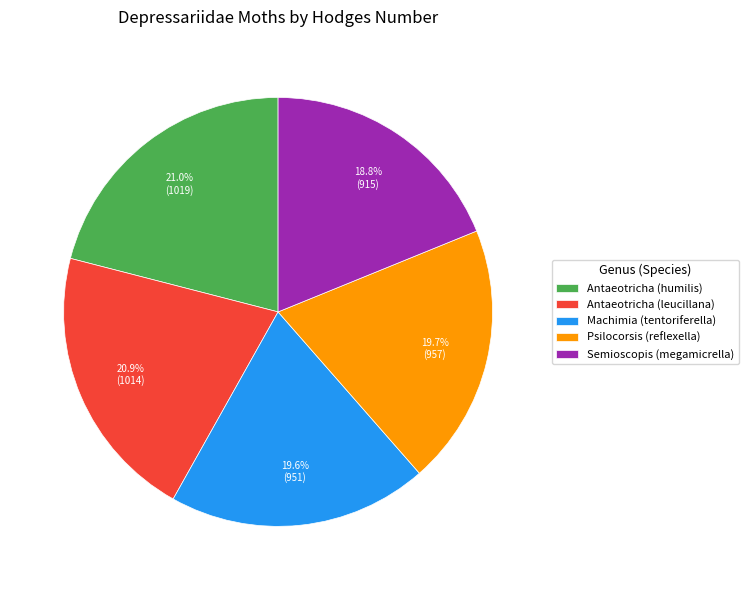

Is it true that Semioscopis (megamicrella) is 19% of the pie?

True